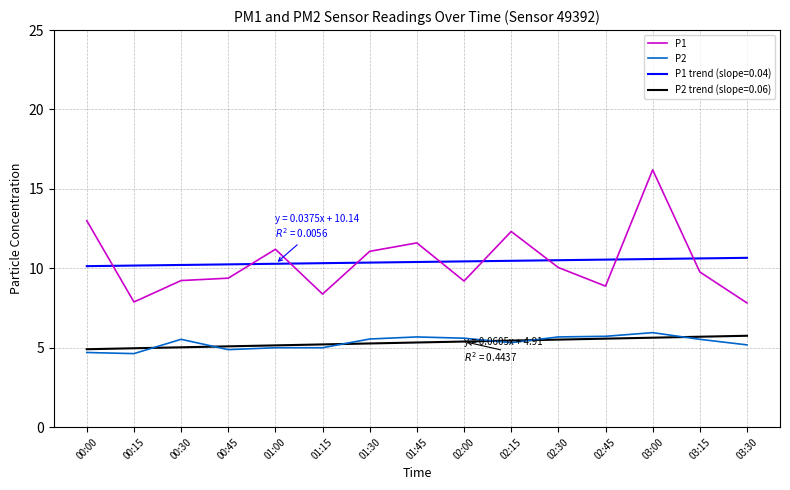

What is the spread (max minus min) of values at 03:30?

5.5